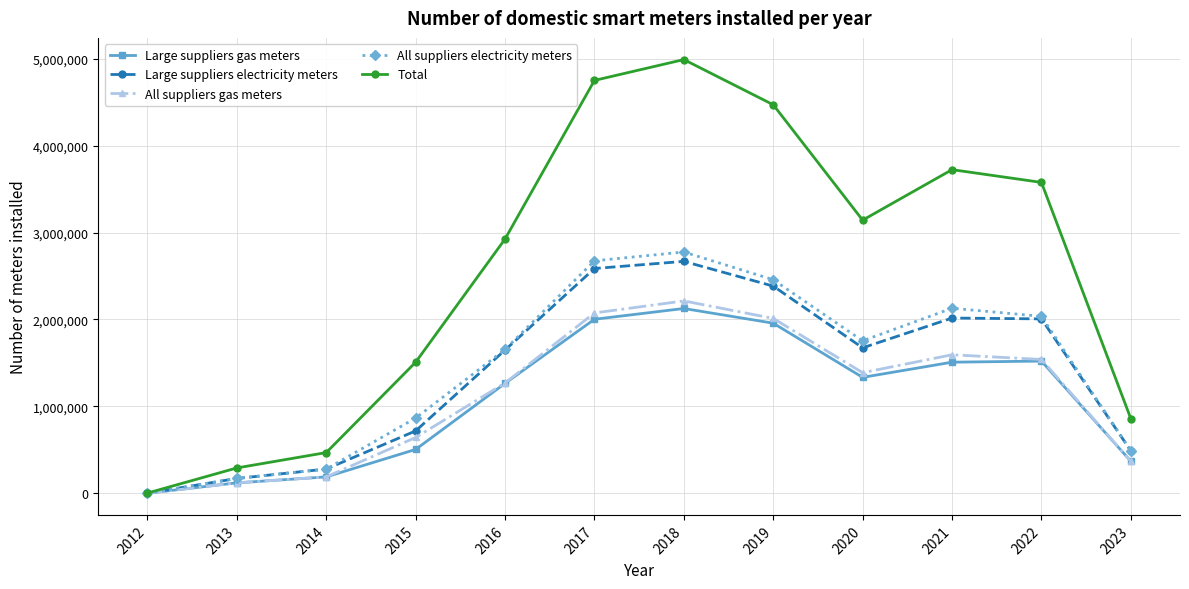

At which category does Total reach its first local peak?

2018